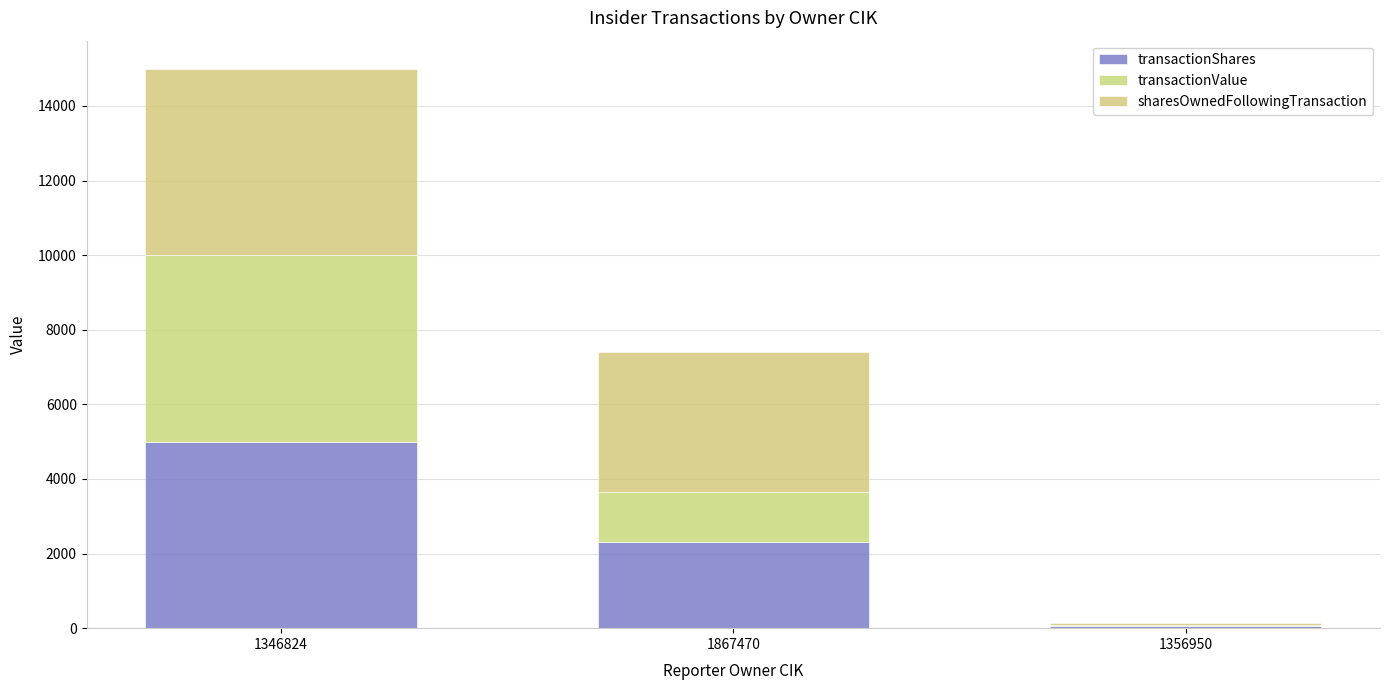

What are all the series names shown in the legend?

transactionShares, transactionValue, sharesOwnedFollowingTransaction